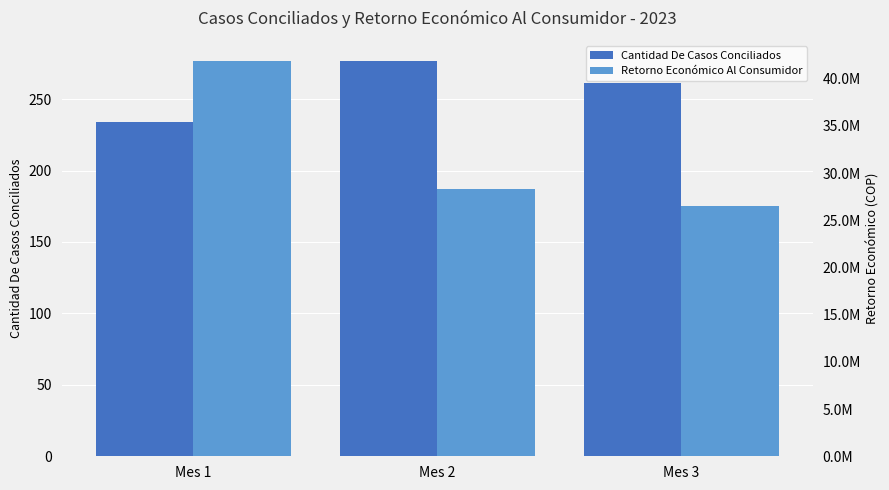

How many bars are there in each group?

2